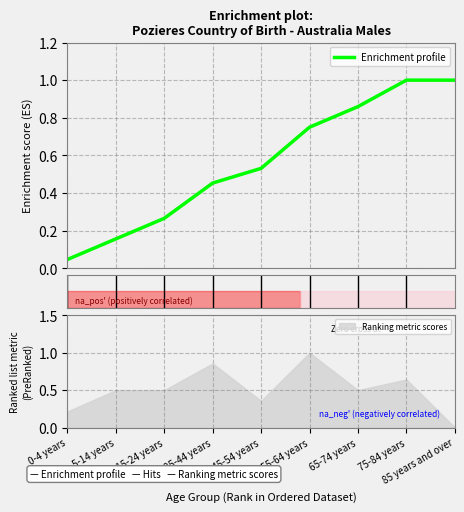

Is it true that Ranking metric scores equals 0.0 at 85 years and over?

True